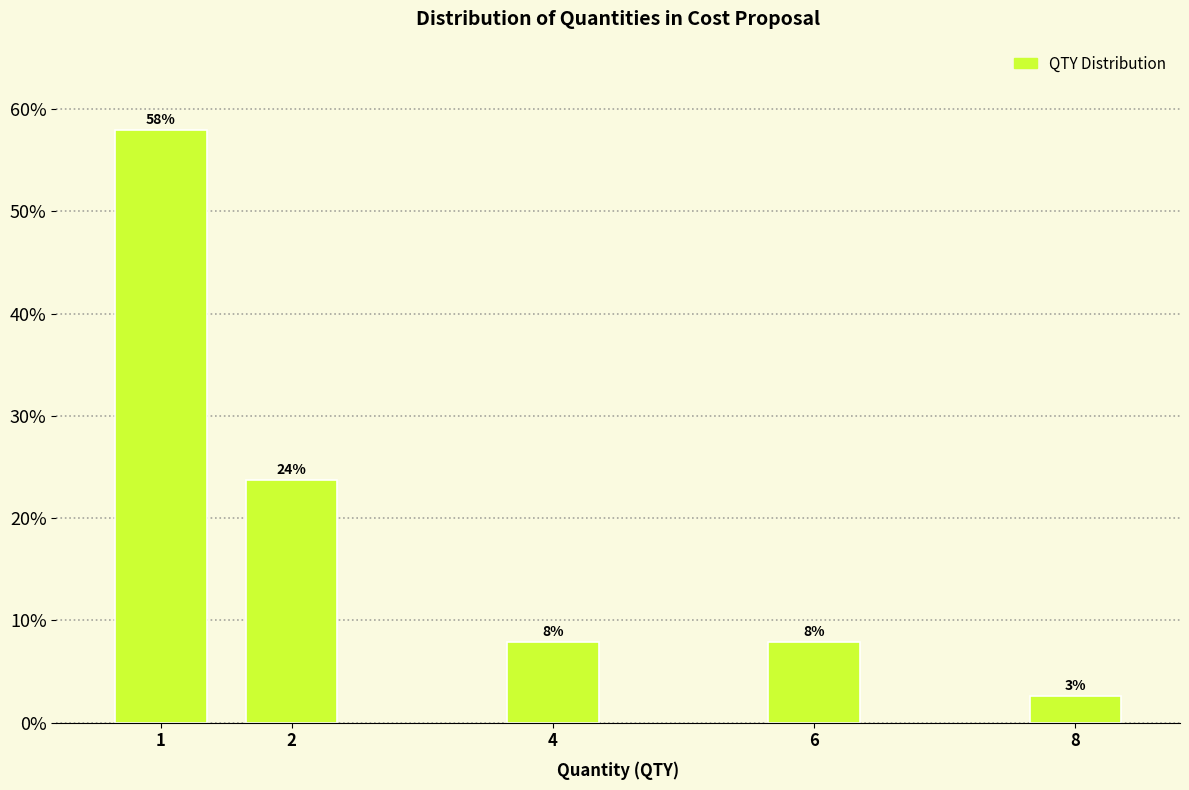

Are the bars horizontal?

No